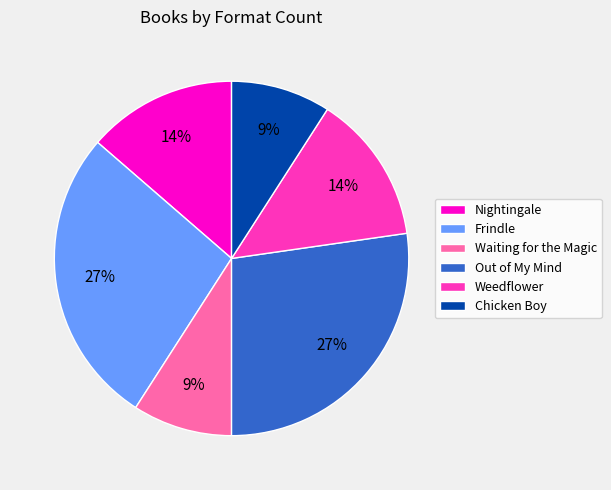

Between Out of My Mind and Nightingale, which is larger?

Out of My Mind